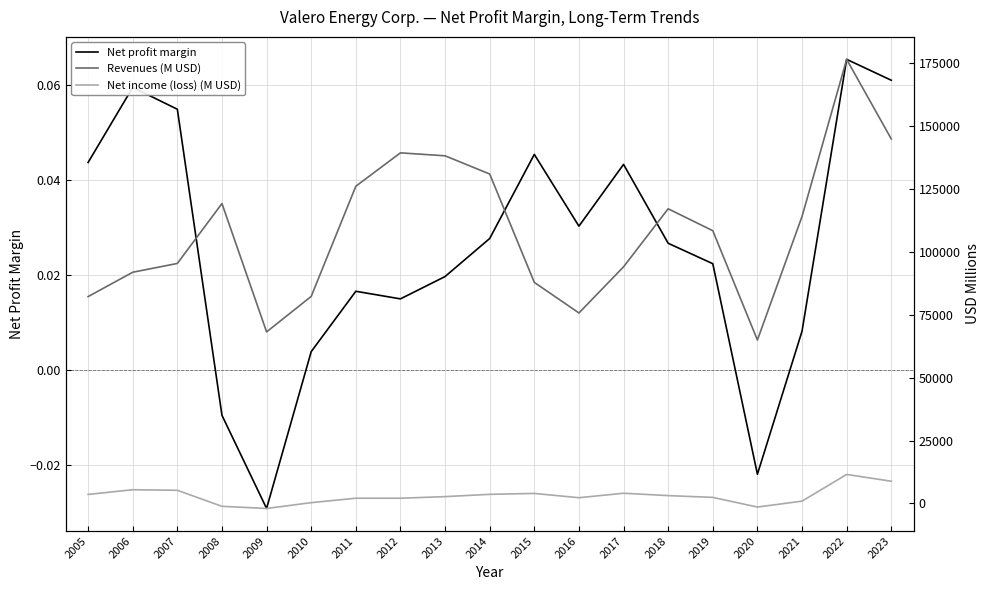

The Net income (loss) (M USD) series shows 610.5 at 2016. True or false?

False